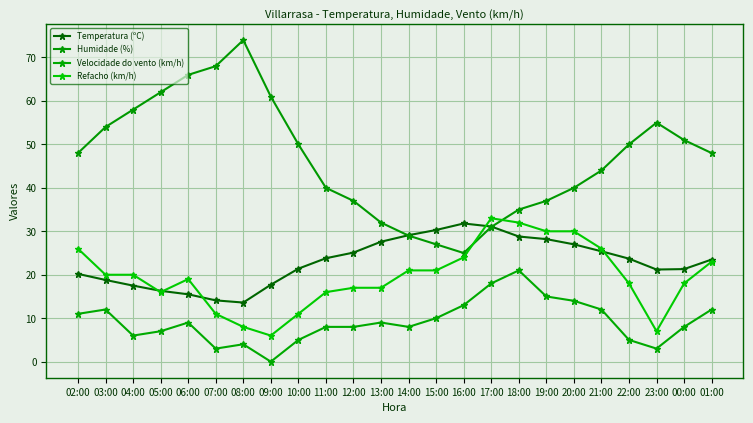

True or false: Humidade (%) has a value of 70.3 at 01:00.

False